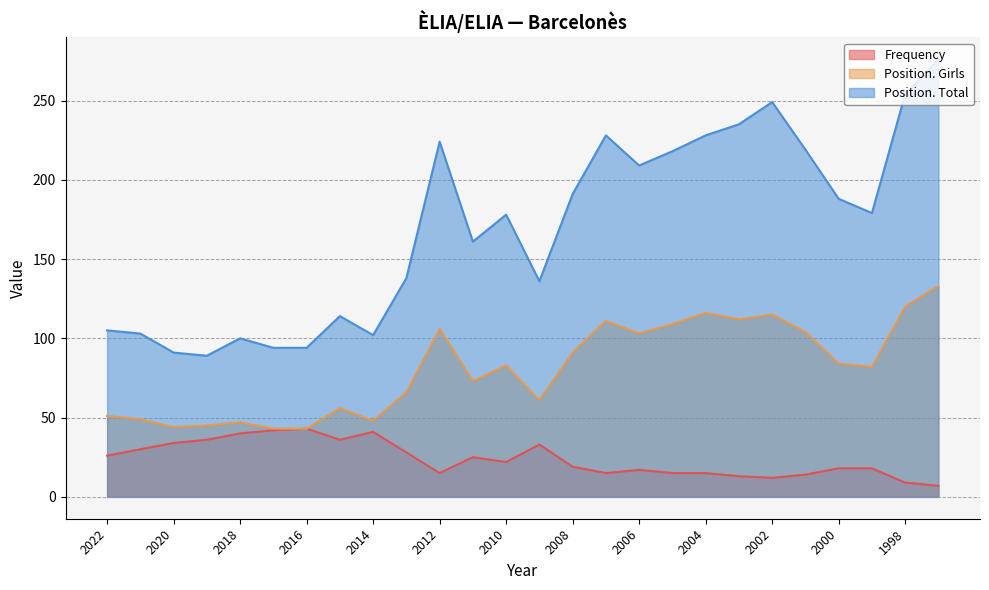

At which category does Position. Total reach its first local valley?

2019